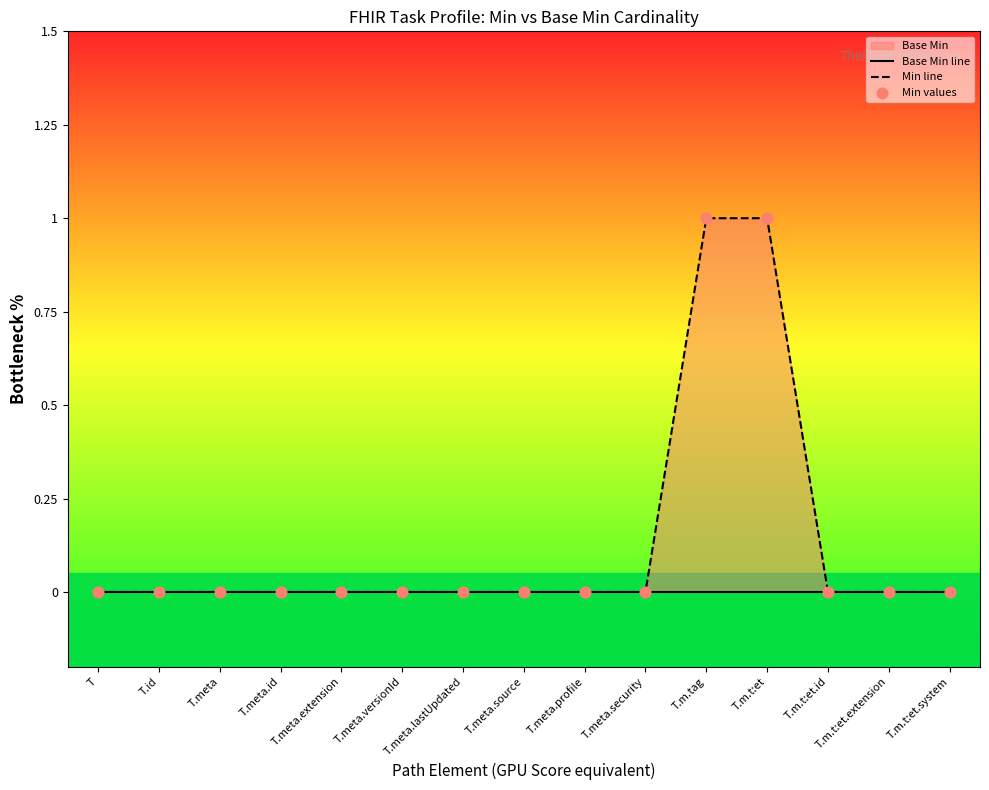

Which series contains the highest Y value?

Min line